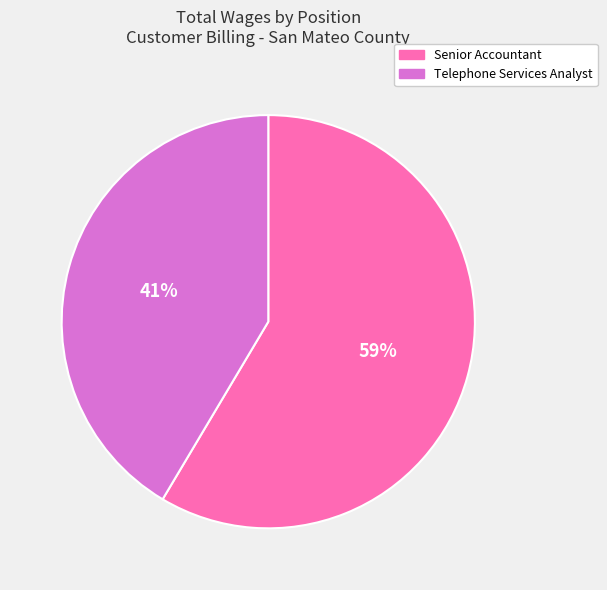

To the nearest percent, what is the combined percentage of Telephone Services Analyst and Senior Accountant?

100%